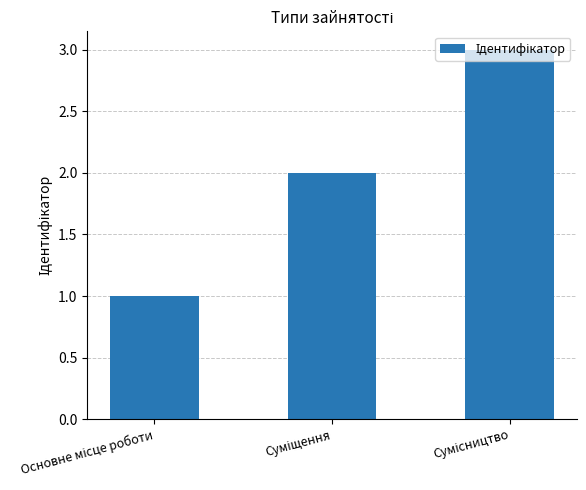

What is the greatest value displayed?

3